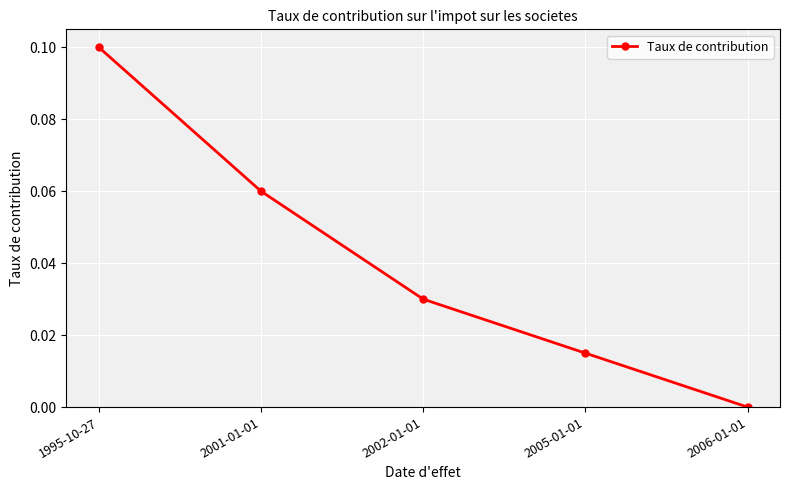

How many values are above zero?

4